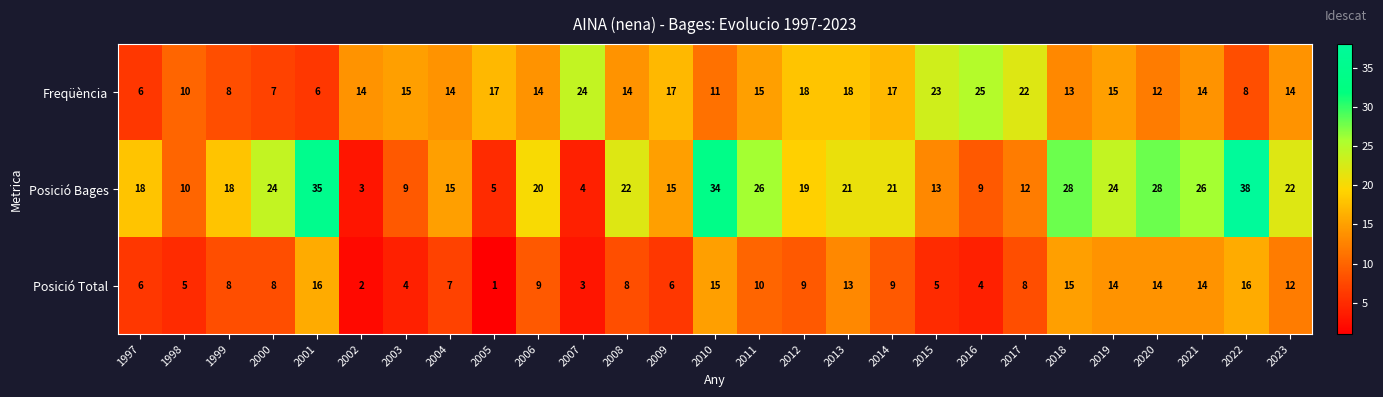

True or false: Freqüència has a value of 13 at 2022.

False